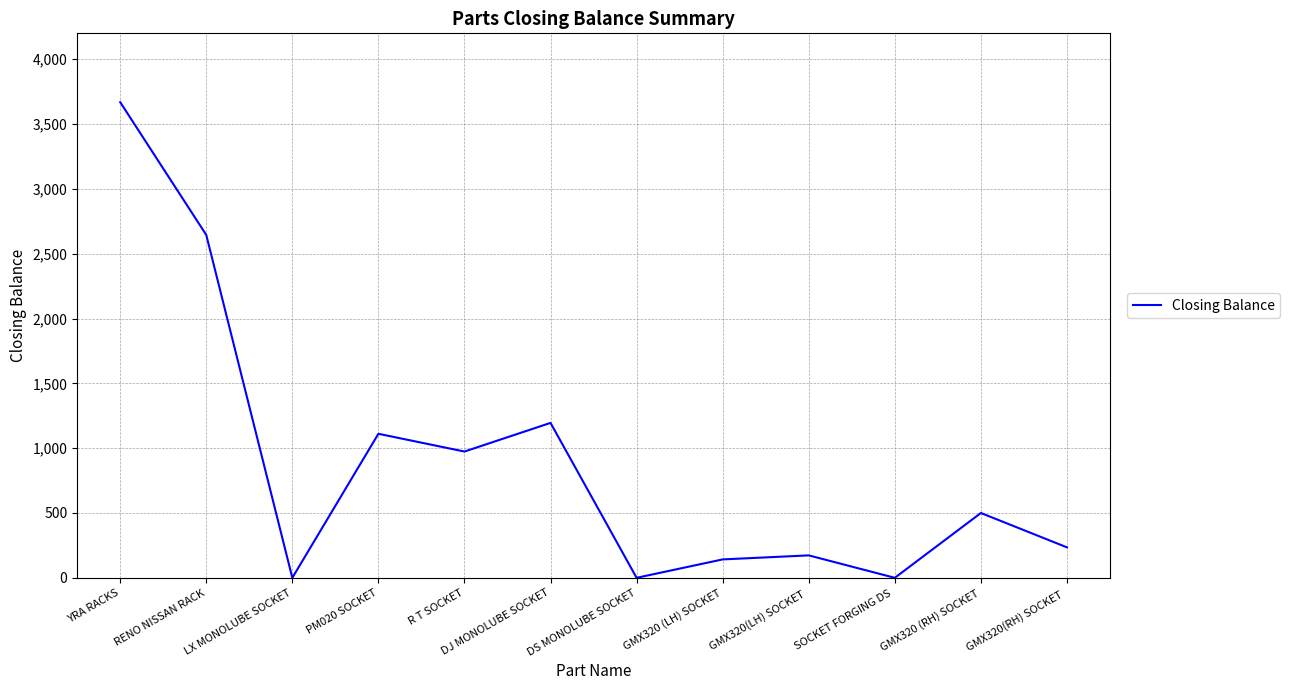

Does the chart have visible grid lines?

Yes